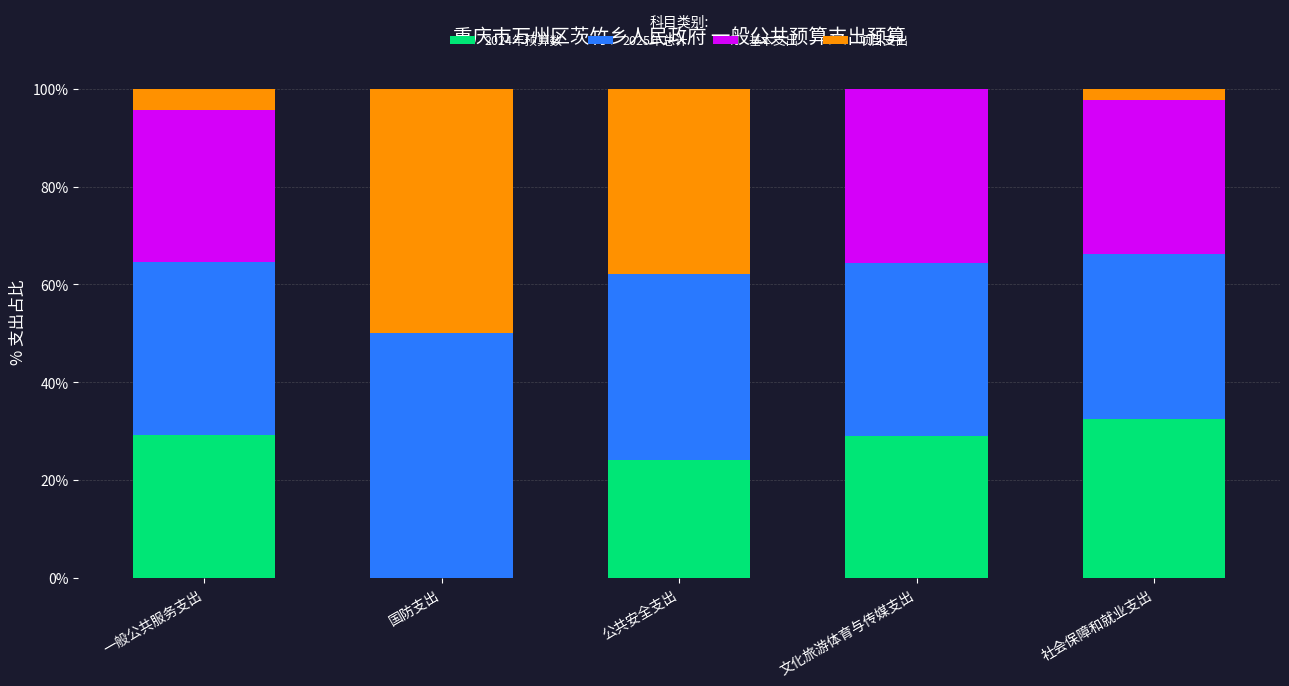

The 2024年预算数 series shows 50.6 at 一般公共服务支出. True or false?

False